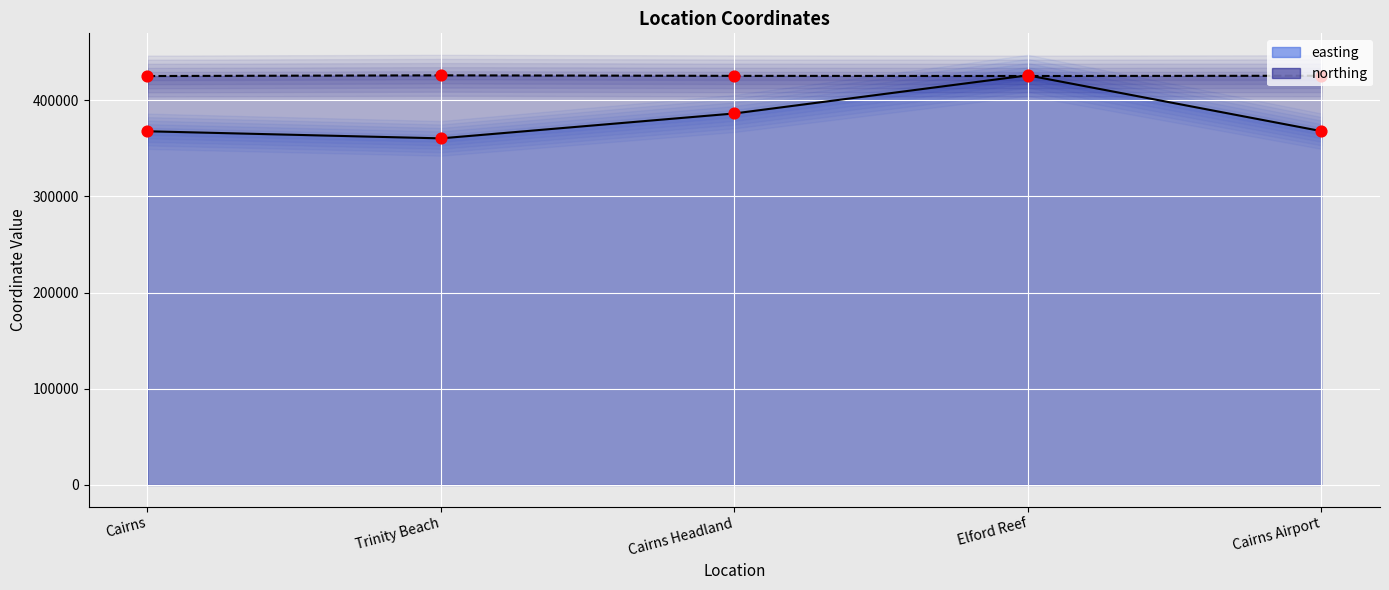

Which series has the largest total across all categories?

northing